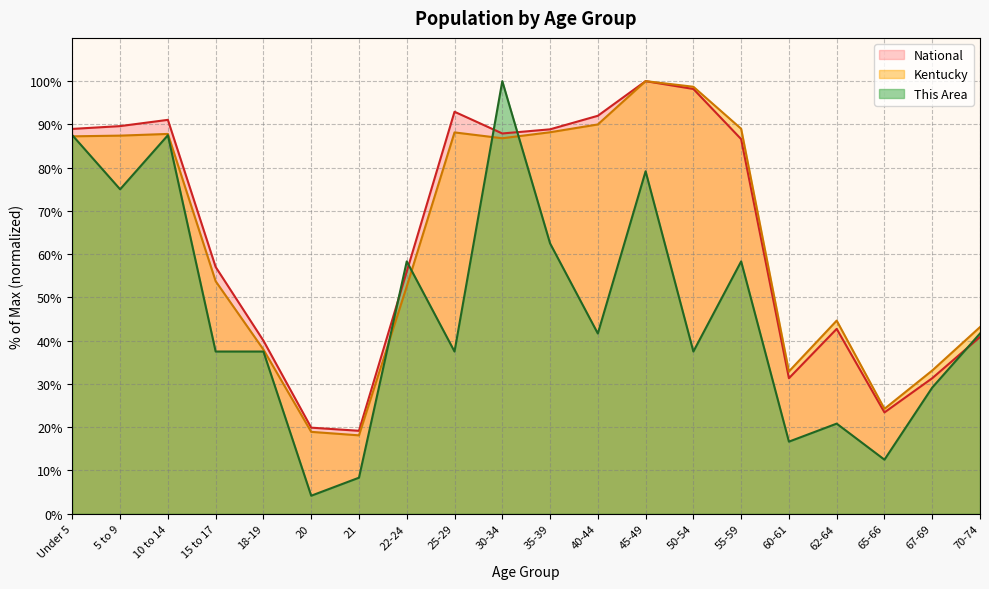

What is the total value across all series at 25-29?

218.6